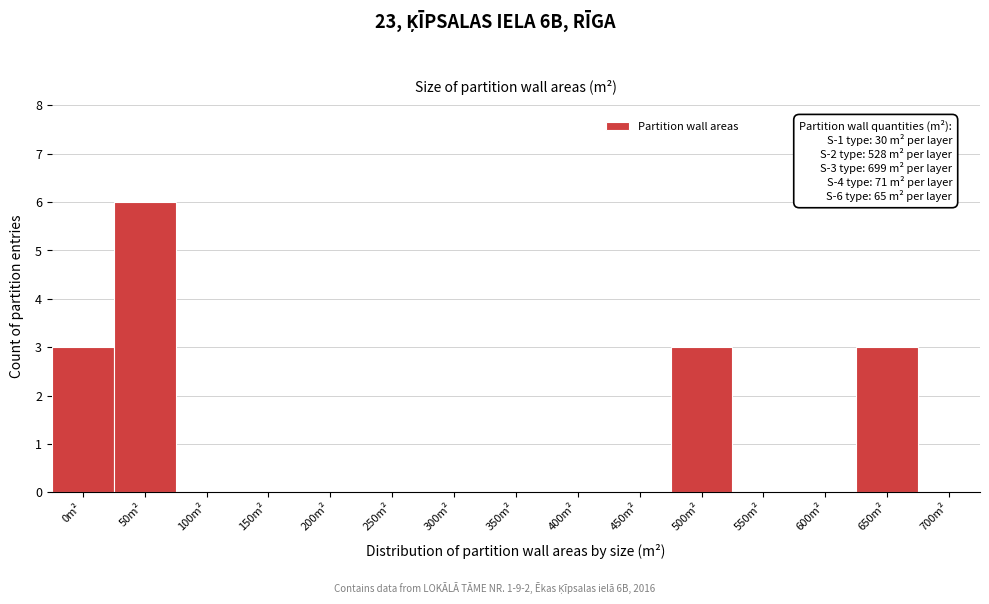

Reading left to right, extract all data points from this chart.

0m²=3	50m²=6	100m²=0	150m²=0	200m²=0	250m²=0	300m²=0	350m²=0	400m²=0	450m²=0	500m²=3	550m²=0	600m²=0	650m²=3	700m²=0